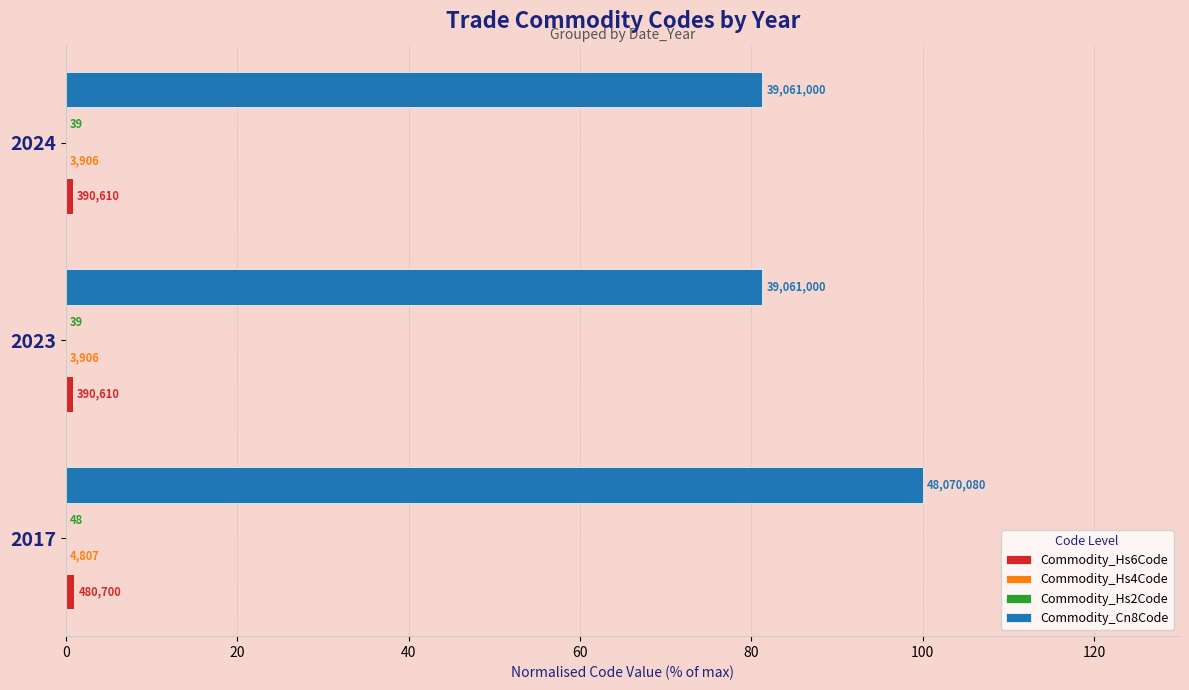

Reading right to left, extract all data points from this chart.

Commodity_Hs6Code: 0.8	0.8	1.0
Commodity_Hs4Code: 0.0	0.0	0.0
Commodity_Hs2Code: 0.0	0.0	0.0
Commodity_Cn8Code: 81.3	81.3	100.0